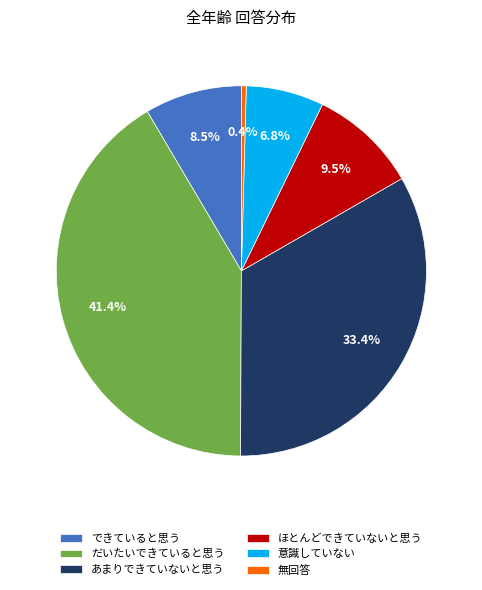

Rank the categories by value from highest to lowest.

だいたいできていると思う, あまりできていないと思う, ほとんどできていないと思う, できていると思う, 意識していない, 無回答